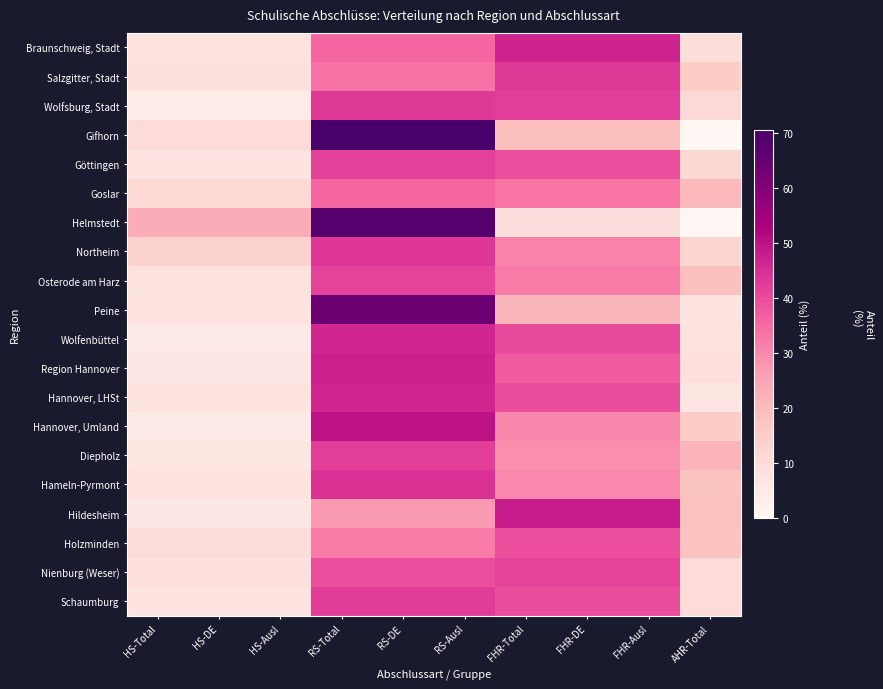

Reading left to right, list all the values displayed in this chart.

Braunschweig, Stadt: HS-Total=8.0	HS-DE=8.0	HS-Ausl=8.0	RS-Total=35.7	RS-DE=35.7	RS-Ausl=35.7	FHR-Total=46.8	FHR-DE=46.8	FHR-Ausl=46.8	AHR-Total=9.5
Salzgitter, Stadt: HS-Total=8.4	HS-DE=8.4	HS-Ausl=8.4	RS-Total=33.4	RS-DE=33.4	RS-Ausl=33.4	FHR-Total=43.0	FHR-DE=43.0	FHR-Ausl=43.0	AHR-Total=15.2
Wolfsburg, Stadt: HS-Total=4.0	HS-DE=4.0	HS-Ausl=4.0	RS-Total=43.0	RS-DE=43.0	RS-Ausl=43.0	FHR-Total=42.2	FHR-DE=42.2	FHR-Ausl=42.2	AHR-Total=10.9
Gifhorn: HS-Total=10.4	HS-DE=10.4	HS-Ausl=10.4	RS-Total=70.5	RS-DE=70.5	RS-Ausl=70.5	FHR-Total=18.9	FHR-DE=18.9	FHR-Ausl=18.9	AHR-Total=0.2
Göttingen: HS-Total=7.2	HS-DE=7.2	HS-Ausl=7.2	RS-Total=41.9	RS-DE=41.9	RS-Ausl=41.9	FHR-Total=39.4	FHR-DE=39.4	FHR-Ausl=39.4	AHR-Total=11.4
Goslar: HS-Total=11.1	HS-DE=11.1	HS-Ausl=11.1	RS-Total=35.5	RS-DE=35.5	RS-Ausl=35.5	FHR-Total=33.1	FHR-DE=33.1	FHR-Ausl=33.1	AHR-Total=20.2
Helmstedt: HS-Total=23.2	HS-DE=23.2	HS-Ausl=23.2	RS-Total=67.9	RS-DE=67.9	RS-Ausl=67.9	FHR-Total=8.9	FHR-DE=8.9	FHR-Ausl=8.9	AHR-Total=0.0
Northeim: HS-Total=13.3	HS-DE=13.3	HS-Ausl=13.3	RS-Total=43.5	RS-DE=43.5	RS-Ausl=43.5	FHR-Total=31.0	FHR-DE=31.0	FHR-Ausl=31.0	AHR-Total=12.2
Osterode am Harz: HS-Total=7.7	HS-DE=7.7	HS-Ausl=7.7	RS-Total=41.4	RS-DE=41.4	RS-Ausl=41.4	FHR-Total=32.2	FHR-DE=32.2	FHR-Ausl=32.2	AHR-Total=18.8
Peine: HS-Total=7.7	HS-DE=7.7	HS-Ausl=7.7	RS-Total=64.0	RS-DE=64.0	RS-Ausl=64.0	FHR-Total=21.1	FHR-DE=21.1	FHR-Ausl=21.1	AHR-Total=7.1
Wolfenbüttel: HS-Total=5.3	HS-DE=5.3	HS-Ausl=5.3	RS-Total=46.3	RS-DE=46.3	RS-Ausl=46.3	FHR-Total=40.4	FHR-DE=40.4	FHR-Ausl=40.4	AHR-Total=8.1
Region Hannover: HS-Total=6.5	HS-DE=6.5	HS-Ausl=6.5	RS-Total=47.3	RS-DE=47.3	RS-Ausl=47.3	FHR-Total=37.5	FHR-DE=37.5	FHR-Ausl=37.5	AHR-Total=8.7
Hannover, LHSt: HS-Total=7.1	HS-DE=7.1	HS-Ausl=7.1	RS-Total=46.5	RS-DE=46.5	RS-Ausl=46.5	FHR-Total=39.7	FHR-DE=39.7	FHR-Ausl=39.7	AHR-Total=6.7
Hannover, Umland: HS-Total=4.7	HS-DE=4.7	HS-Ausl=4.7	RS-Total=49.8	RS-DE=49.8	RS-Ausl=49.8	FHR-Total=30.1	FHR-DE=30.1	FHR-Ausl=30.1	AHR-Total=15.4
Diepholz: HS-Total=6.9	HS-DE=6.9	HS-Ausl=6.9	RS-Total=42.2	RS-DE=42.2	RS-Ausl=42.2	FHR-Total=29.2	FHR-DE=29.2	FHR-Ausl=29.2	AHR-Total=21.7
Hameln-Pyrmont: HS-Total=7.6	HS-DE=7.6	HS-Ausl=7.6	RS-Total=44.4	RS-DE=44.4	RS-Ausl=44.4	FHR-Total=29.8	FHR-DE=29.8	FHR-Ausl=29.8	AHR-Total=18.1
Hildesheim: HS-Total=6.0	HS-DE=6.0	HS-Ausl=6.0	RS-Total=27.5	RS-DE=27.5	RS-Ausl=27.5	FHR-Total=48.1	FHR-DE=48.1	FHR-Ausl=48.1	AHR-Total=18.5
Holzminden: HS-Total=10.2	HS-DE=10.2	HS-Ausl=10.2	RS-Total=32.2	RS-DE=32.2	RS-Ausl=32.2	FHR-Total=39.4	FHR-DE=39.4	FHR-Ausl=39.4	AHR-Total=18.2
Nienburg (Weser): HS-Total=8.6	HS-DE=8.6	HS-Ausl=8.6	RS-Total=39.4	RS-DE=39.4	RS-Ausl=39.4	FHR-Total=41.6	FHR-DE=41.6	FHR-Ausl=41.6	AHR-Total=10.5
Schaumburg: HS-Total=7.3	HS-DE=7.3	HS-Ausl=7.3	RS-Total=42.5	RS-DE=42.5	RS-Ausl=42.5	FHR-Total=39.7	FHR-DE=39.7	FHR-Ausl=39.7	AHR-Total=10.5